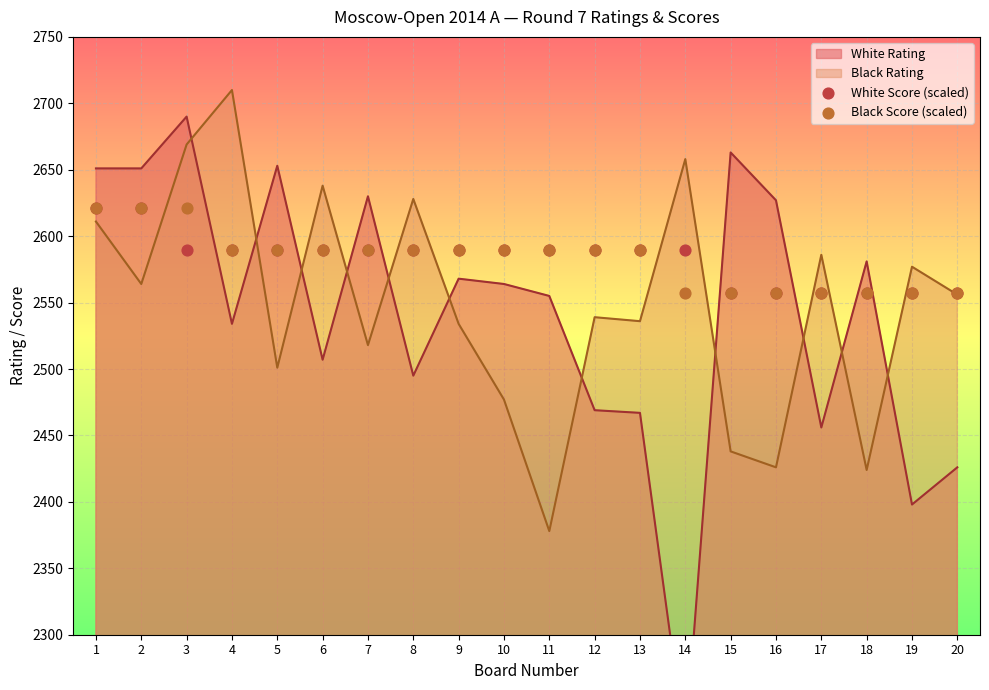

What is the lowest value of the Black Rating series?

2378